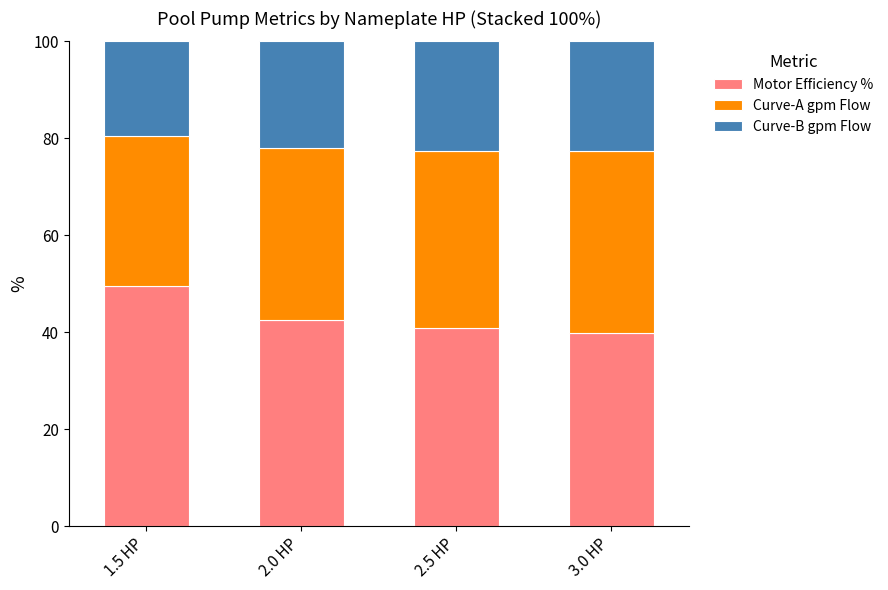

Count the number of categories in the chart.

4